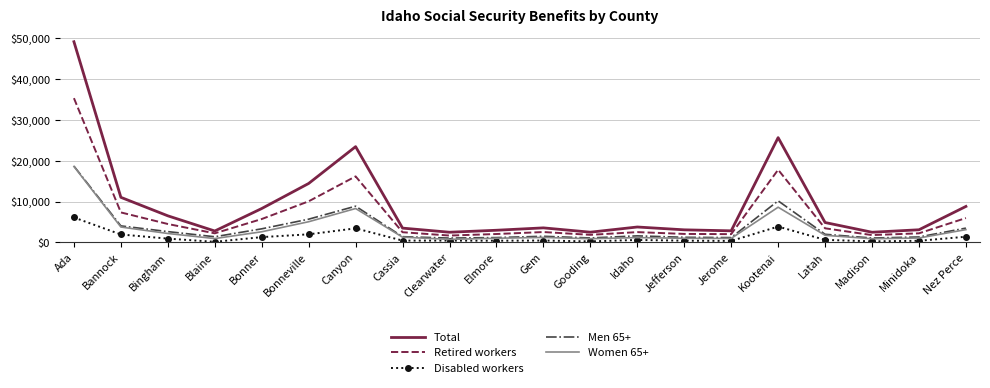

Between Bonner and Gooding, which series saw the biggest shift?

Total